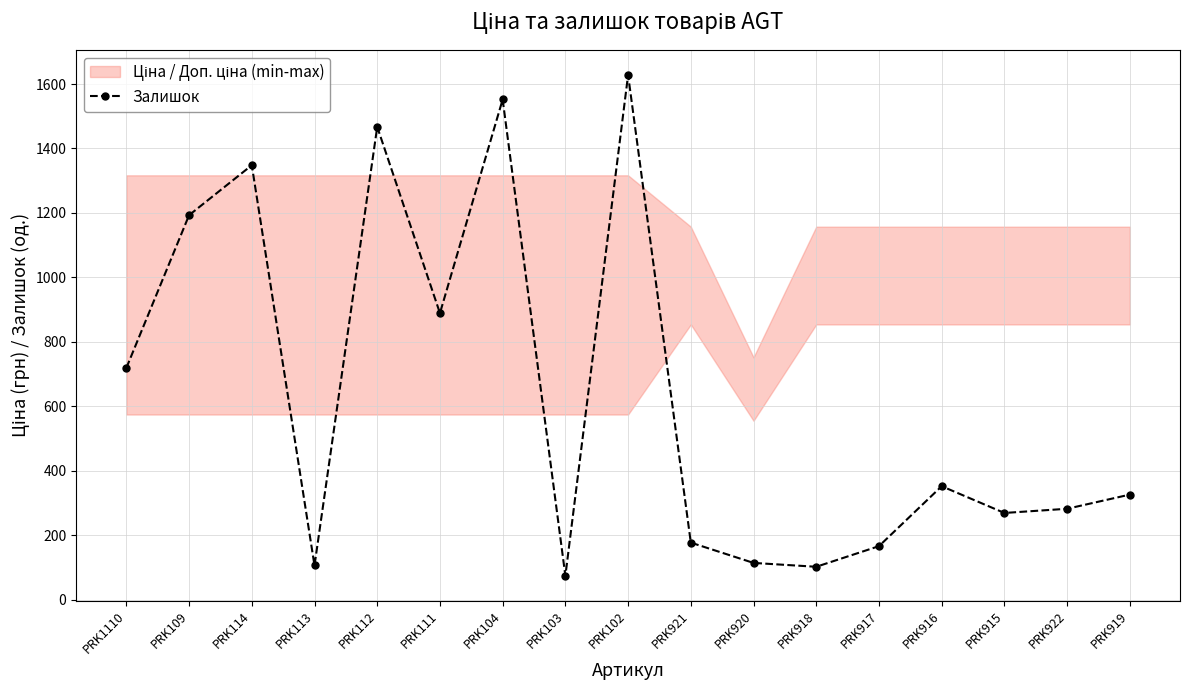

At which category does the data reach its first local valley?

PRK113